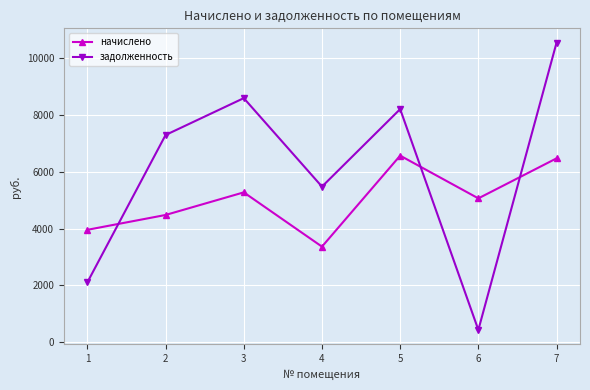

What is the difference between the second highest and second lowest values in the начислено series?

2521.6